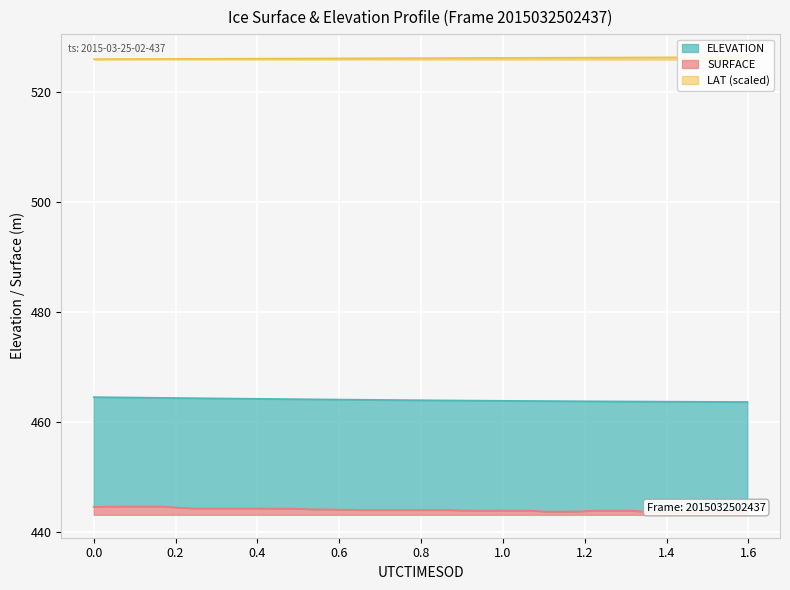

List the series in order of their overall mean, highest first.

LAT, ELEVATION, SURFACE